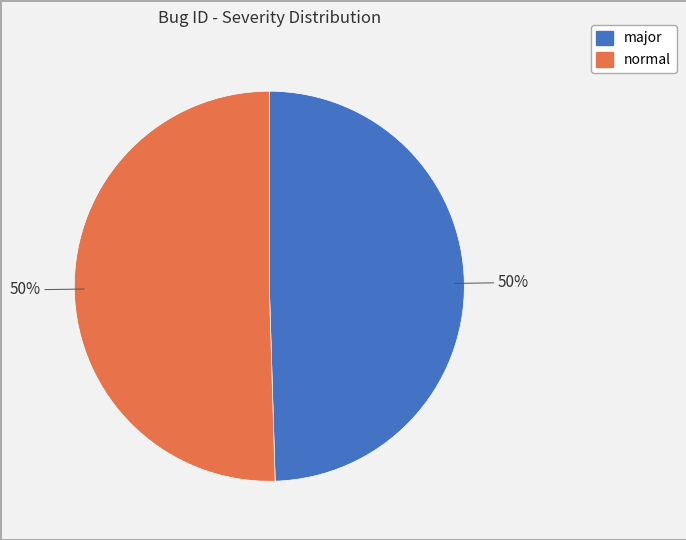

True or false: major accounts for 50% of the total.

True